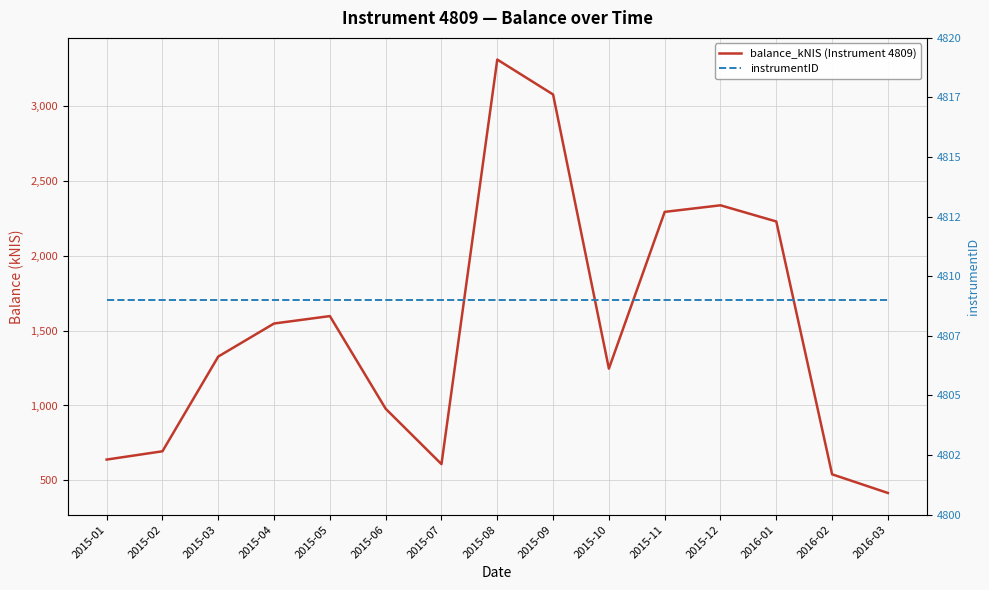

What is the label of the 6th point from the left?

2015-06